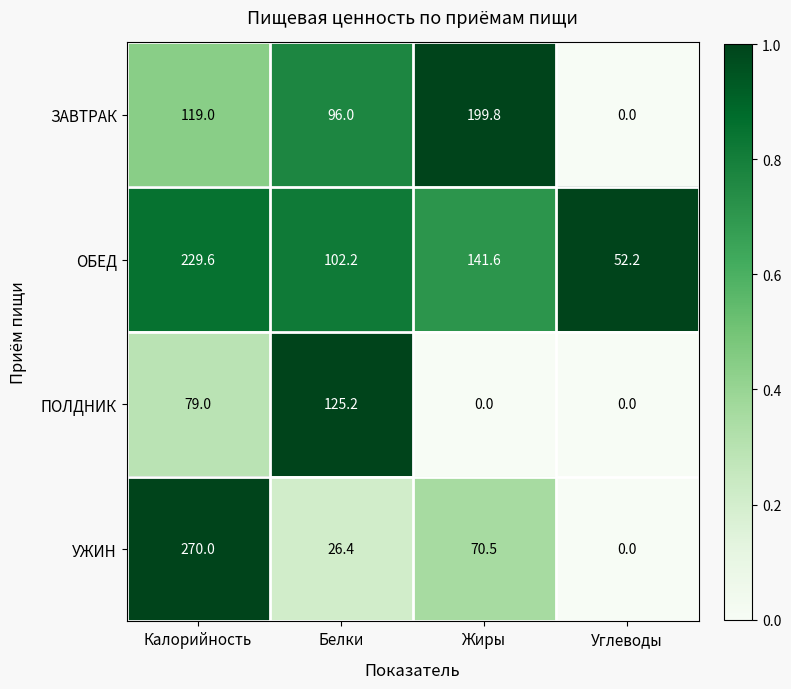

At how many categories does at least one series exceed 0?

4